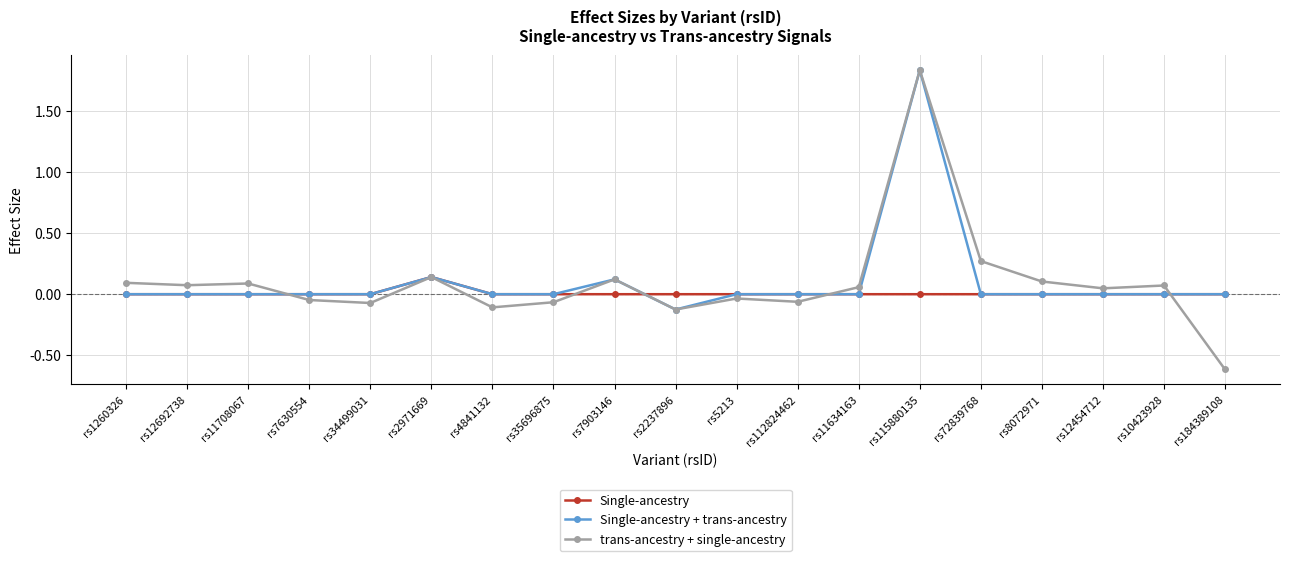

Which series has the largest range (max minus min)?

trans-ancestry + single-ancestry